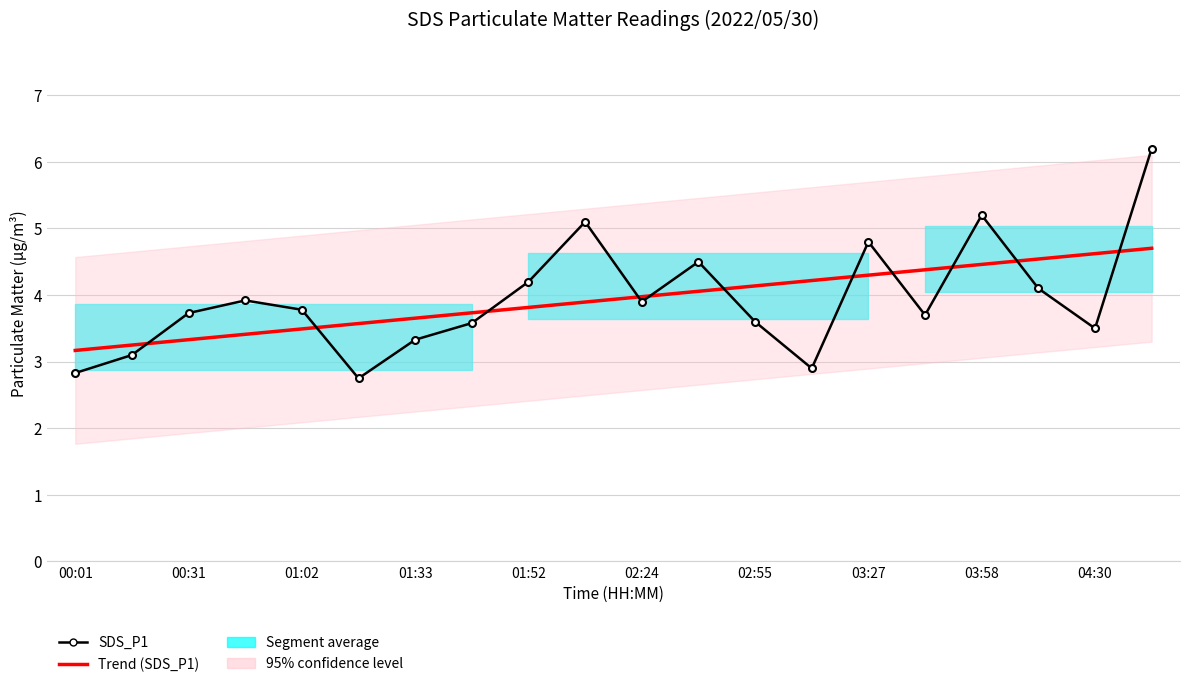

Between 17 and 18, which is larger?

17